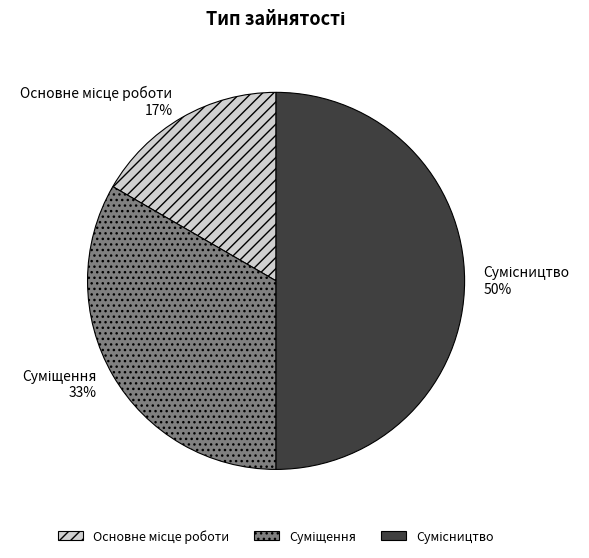

To the nearest percent, what is the difference between the largest and smallest slice percentages?

33%